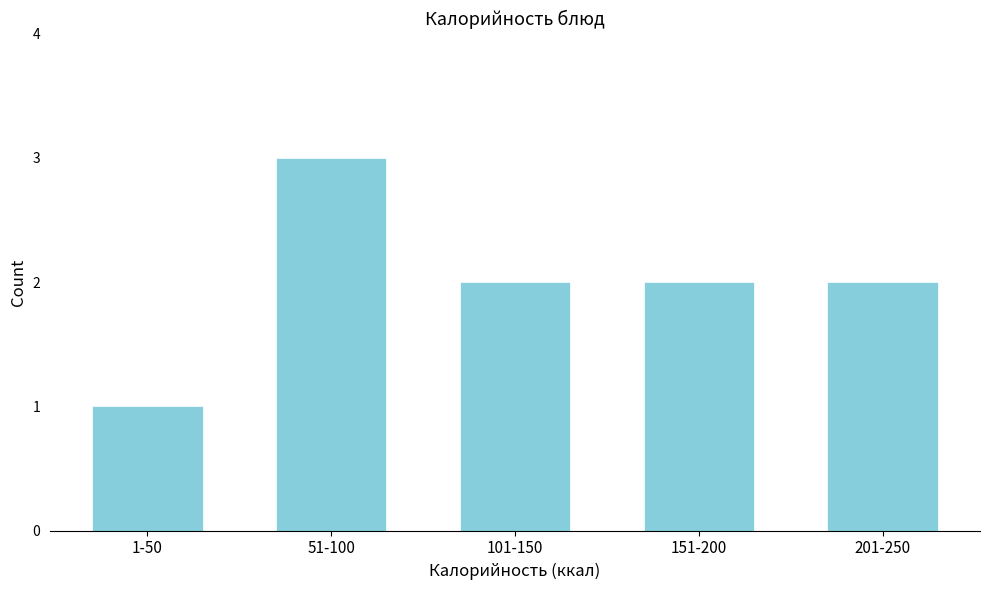

Reading right to left, extract all data points from this chart.

201-250=2	151-200=2	101-150=2	51-100=3	1-50=1